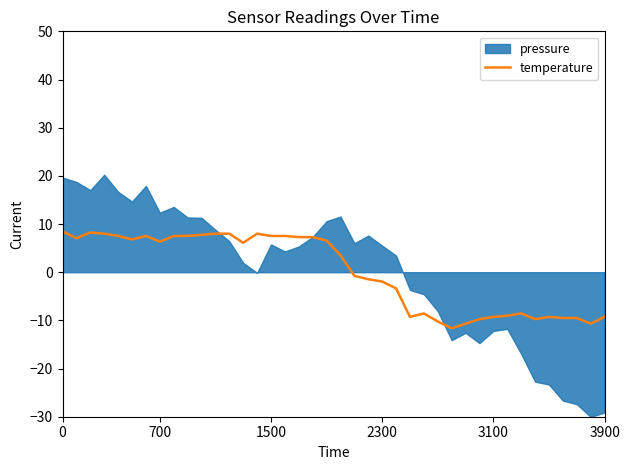

At which label is the value closest to -1?

21